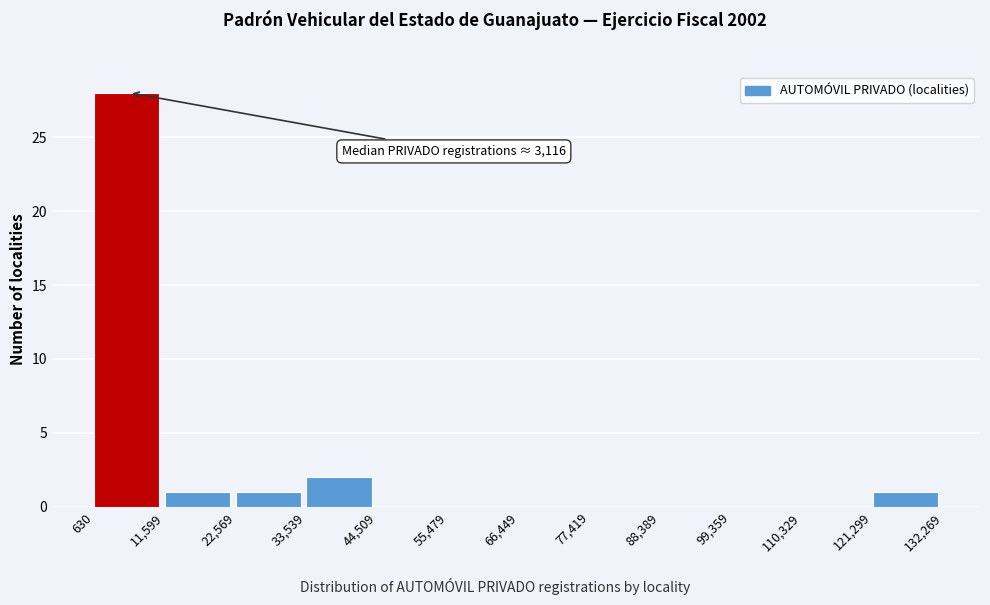

Over which range of the x-axis is the bar tallest?

630 to 11,599